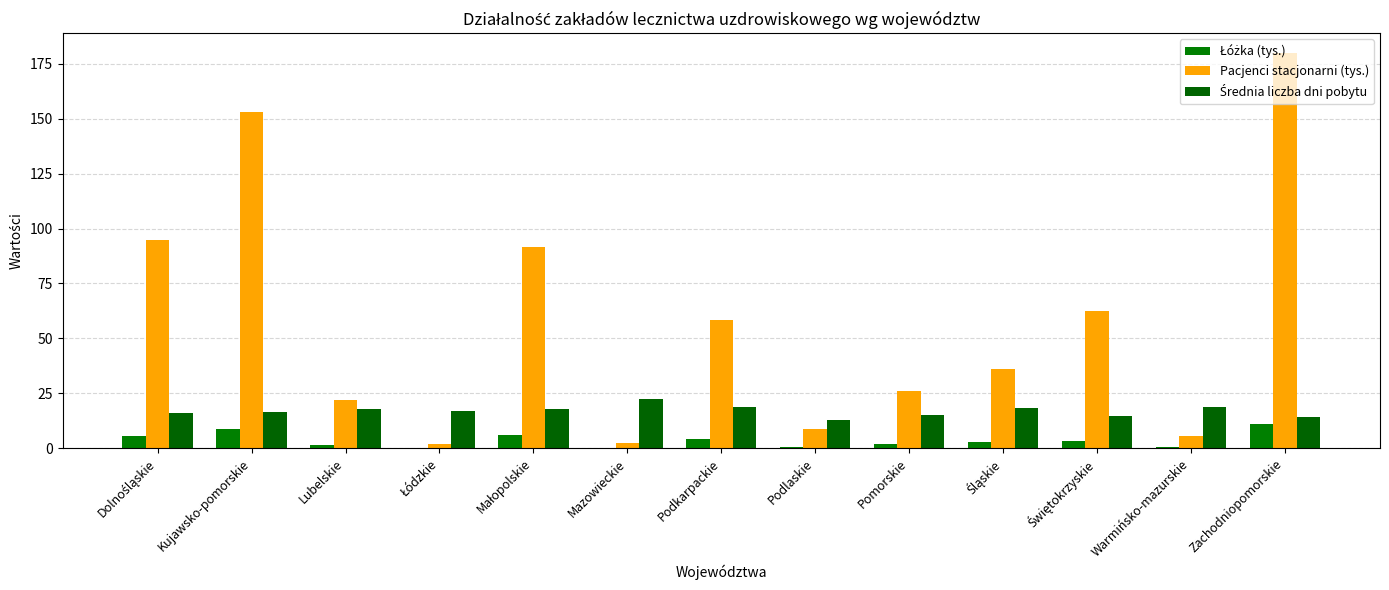

What is the value of the Średnia liczba dni pobytu bar at the 7th from the left?

18.7